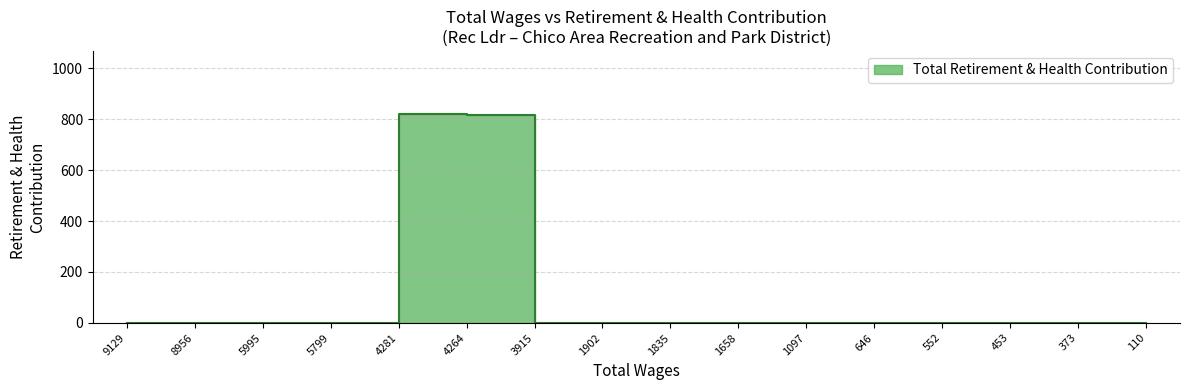

What is the label of the 11th point from the left?

1097.0